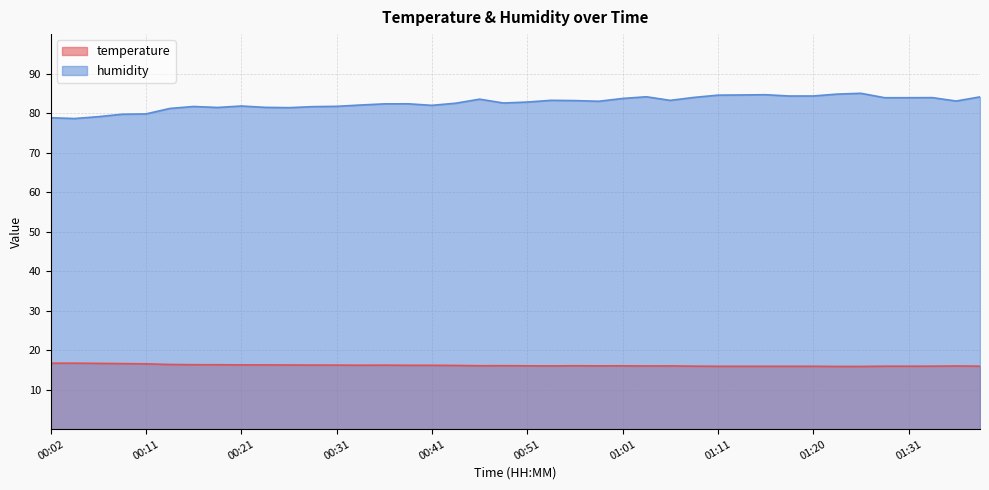

What is the difference between the temperature values at 00:11 and 01:28?

0.6